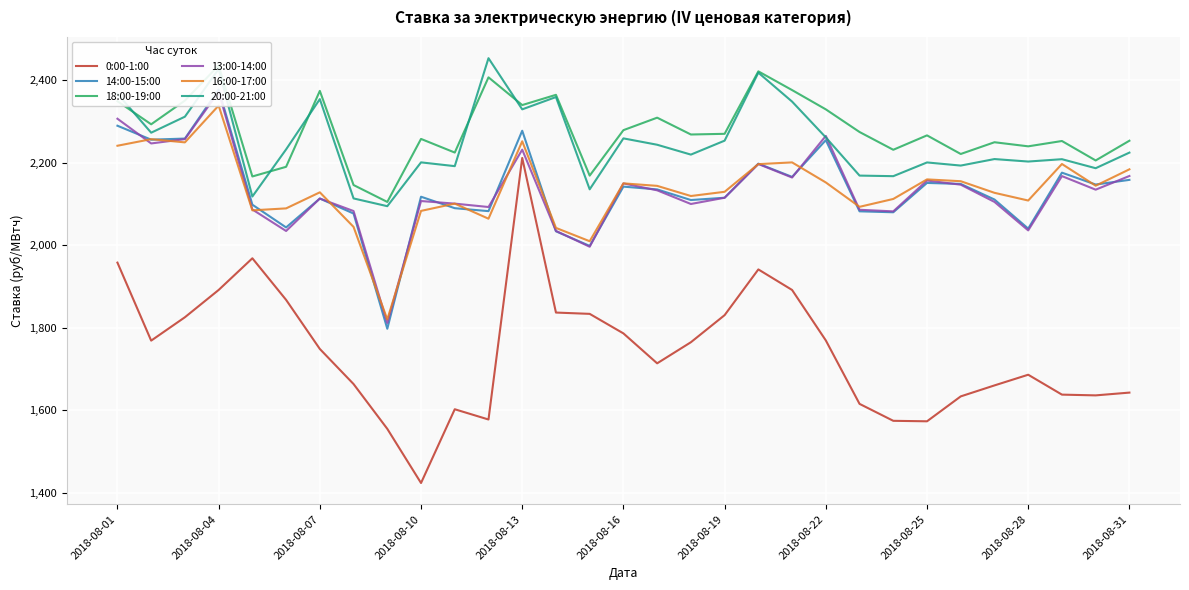

What is the highest value of the 20:00-21:00 series?

2453.3